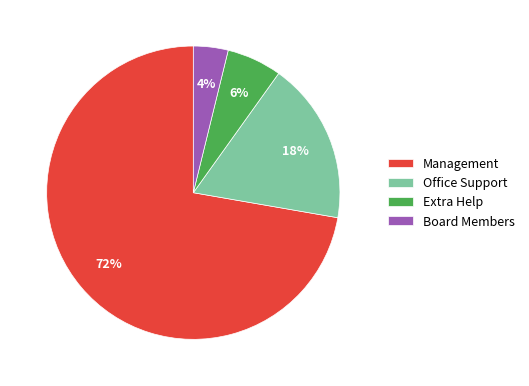

To the nearest percent, what is the difference between the Management and Extra Help slice percentages?

66%